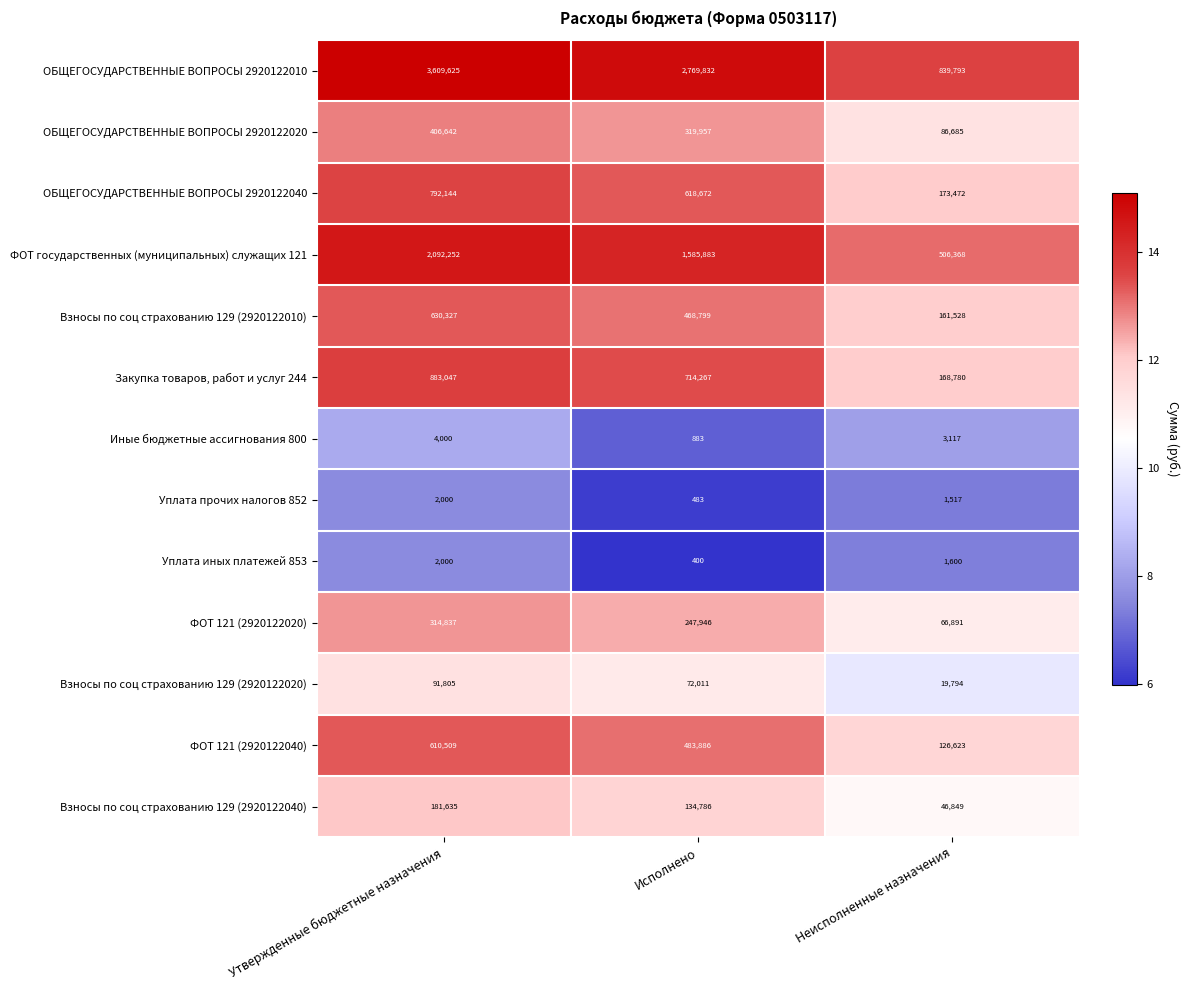

How many categories are shown in the chart?

3